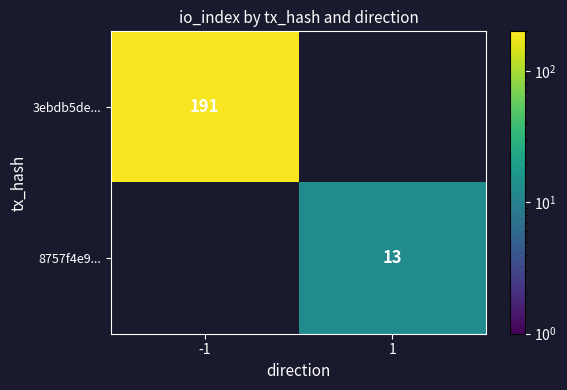

Is the value of 3ebdb5de... at -1 greater than the value of 8757f4e9... at 1?

Yes